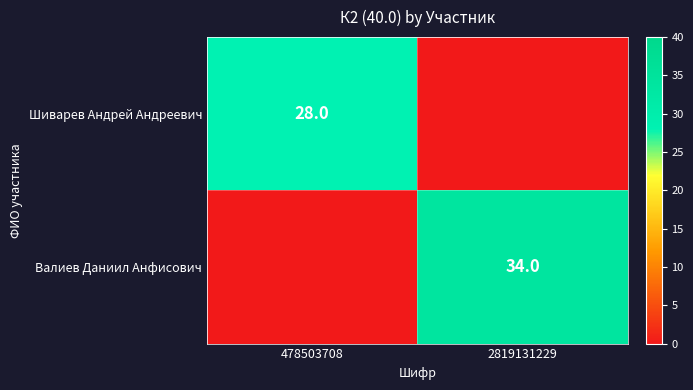

True or false: Валиев Даниил Анфисович has a value of 56 at 2819131229.

False